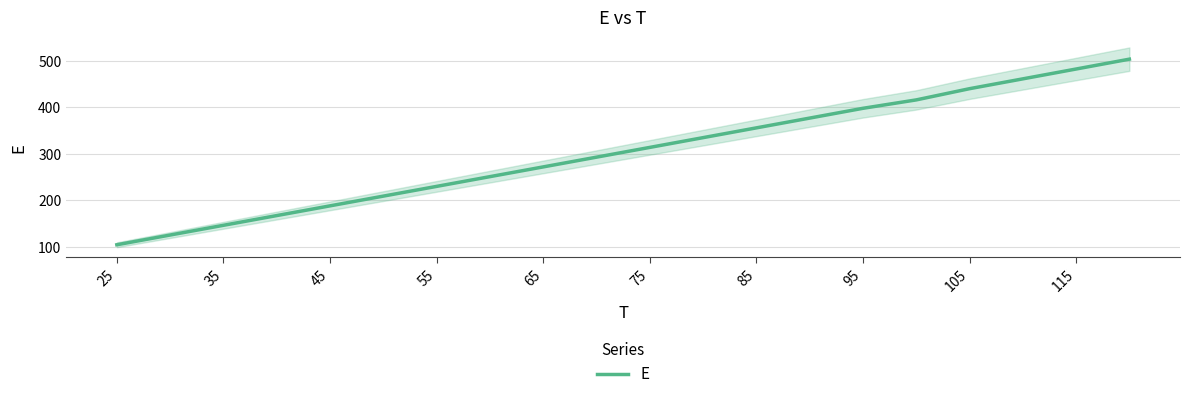

What is the value of the 12th point from the left?

335.0